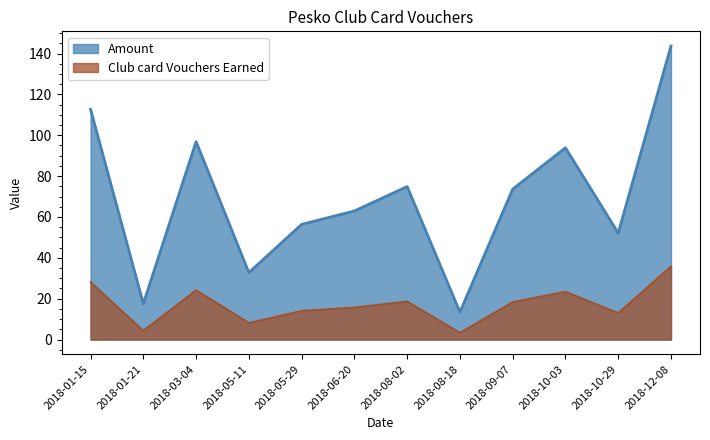

True or false: Amount and Club card Vouchers Earned intersect in this chart.

False